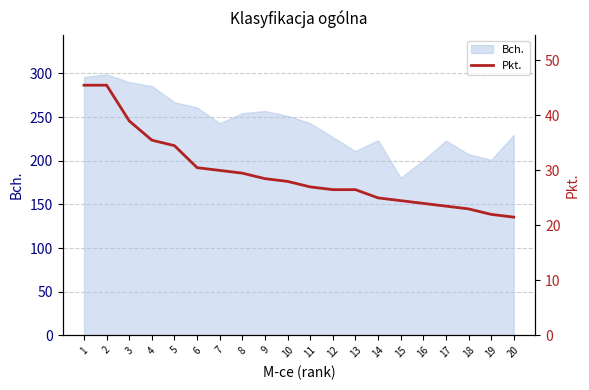

The value at 6 is 30.5. True or false?

True